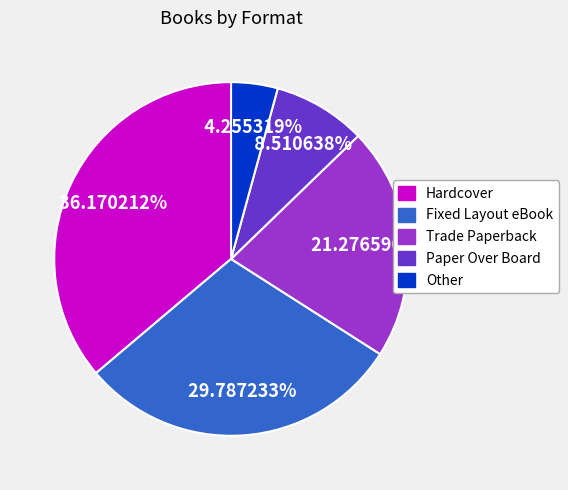

To the nearest percent, what is the difference between the largest and smallest slice percentages?

32%